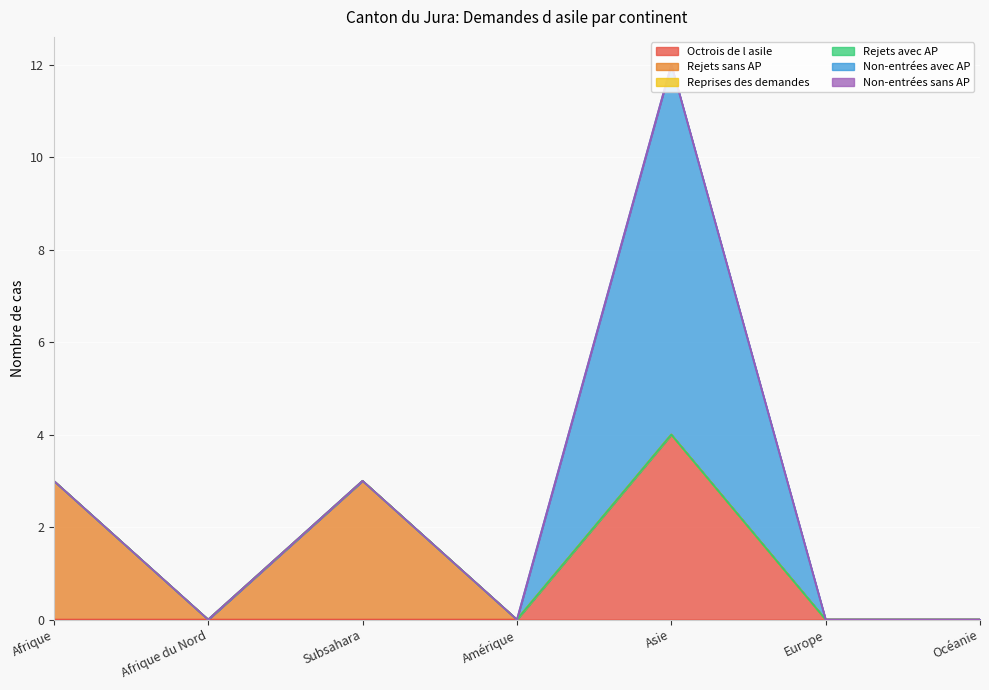

Which series has the largest range (max minus min)?

Non-entrées avec AP